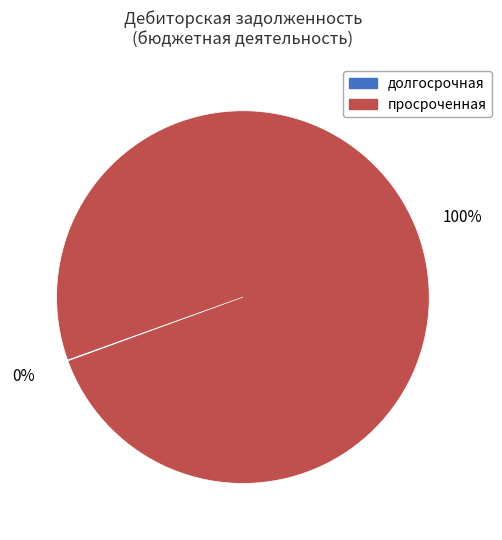

Which slice represents more than half of the pie?

просроченная